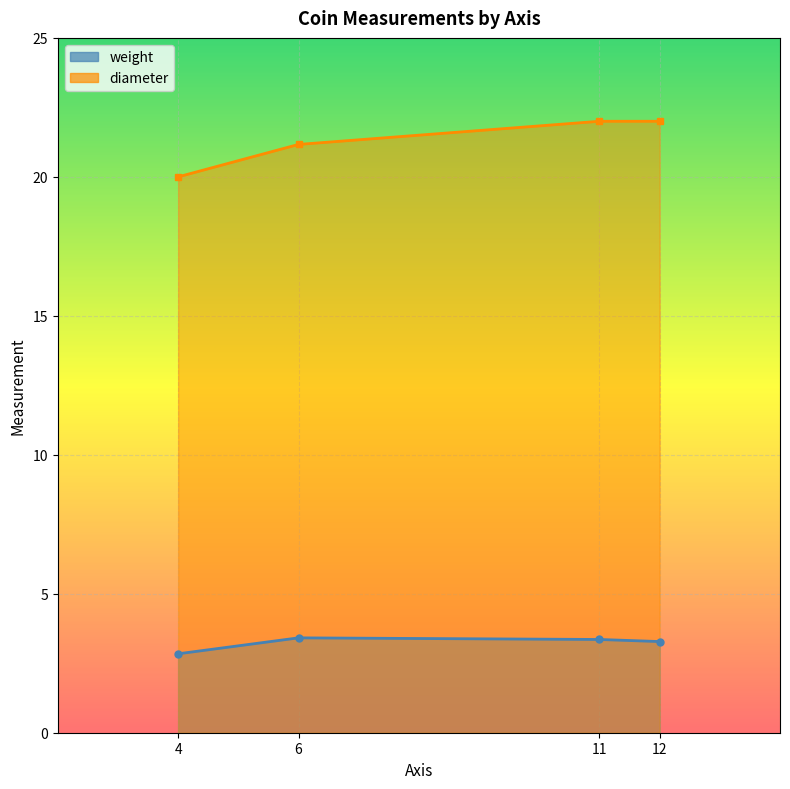

At which label does diameter reach its peak?

11